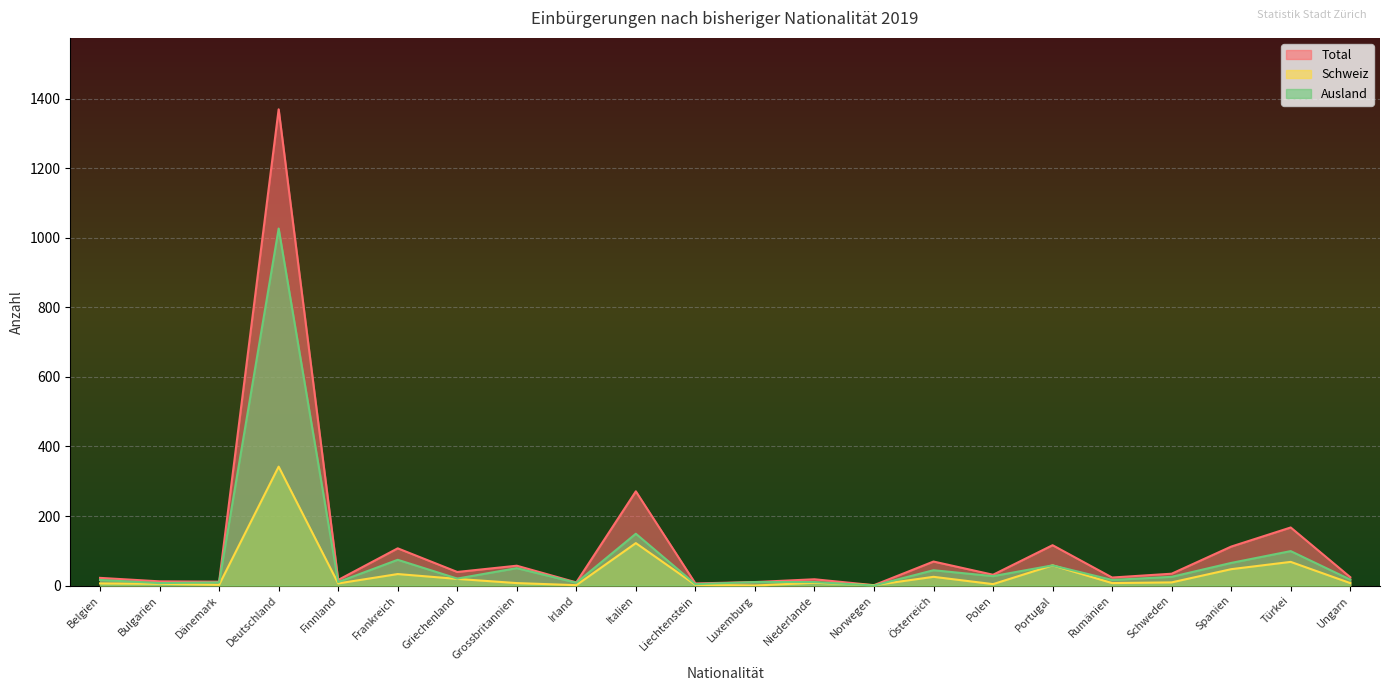

True or false: Total and Schweiz intersect in this chart.

False